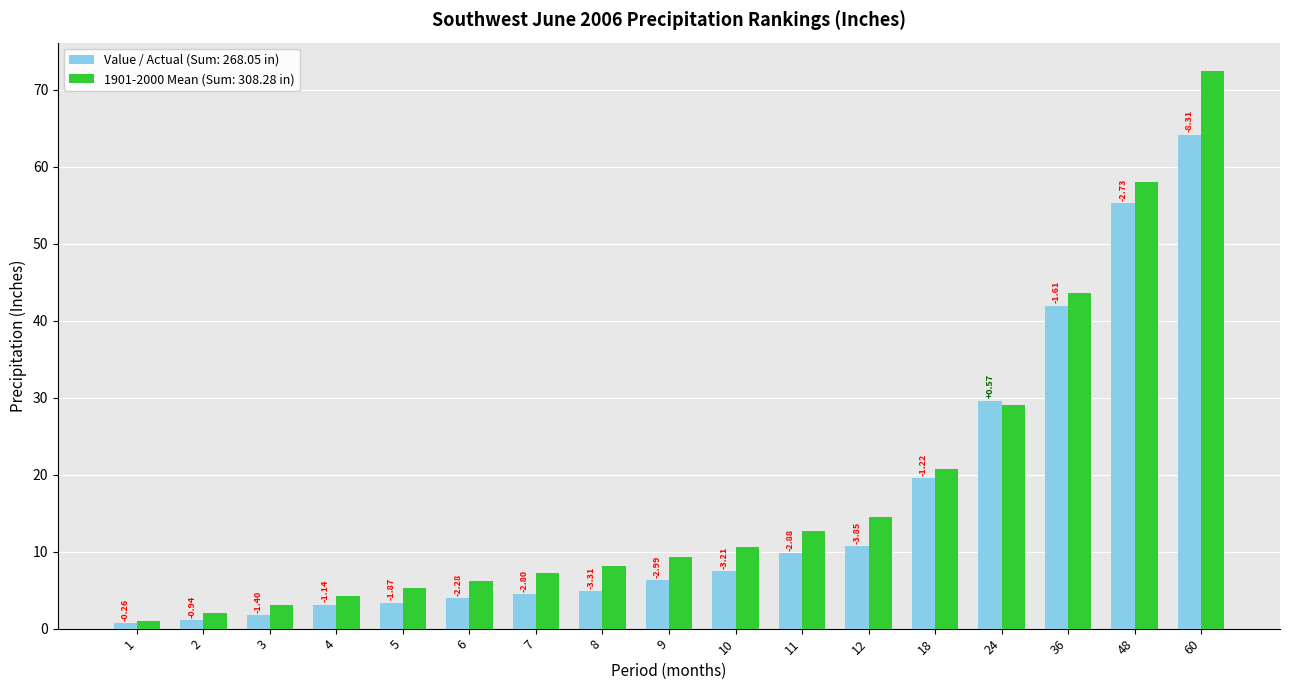

At which category is the sum across all series the highest?

60